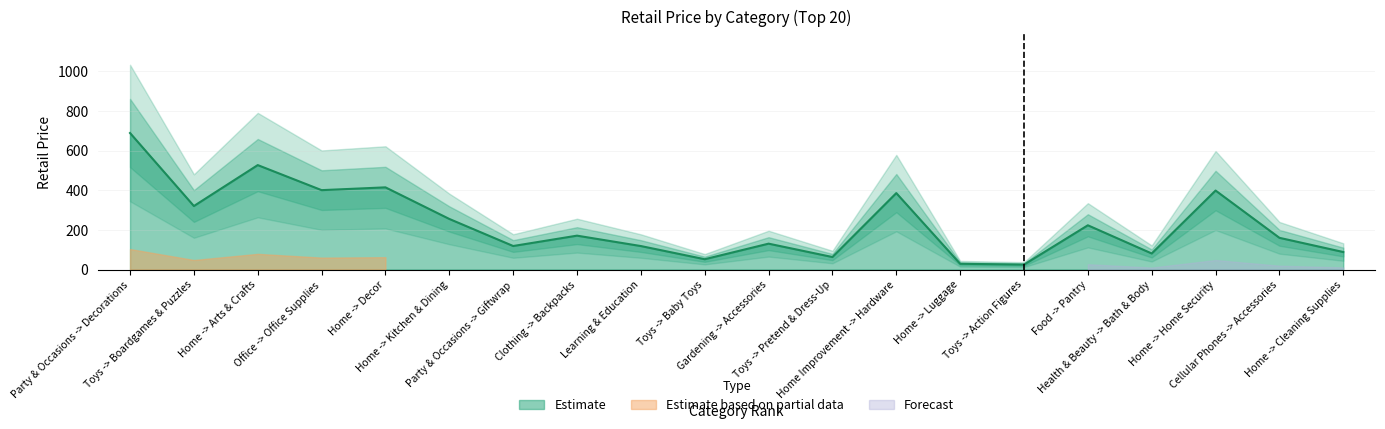

How many distinct data groups are displayed?

1